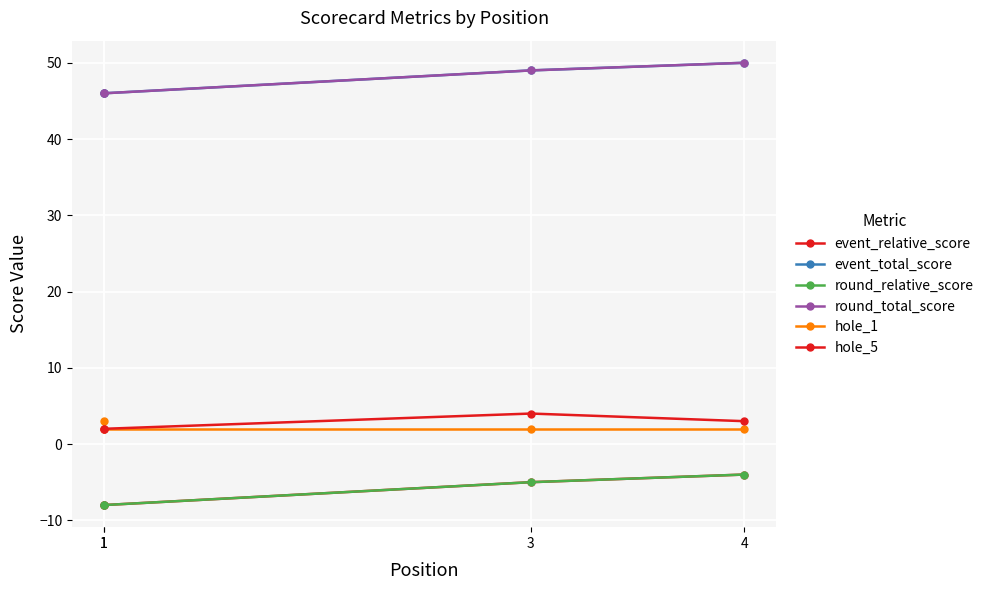

True or false: event_relative_score has more than 1 interior local peaks.

False